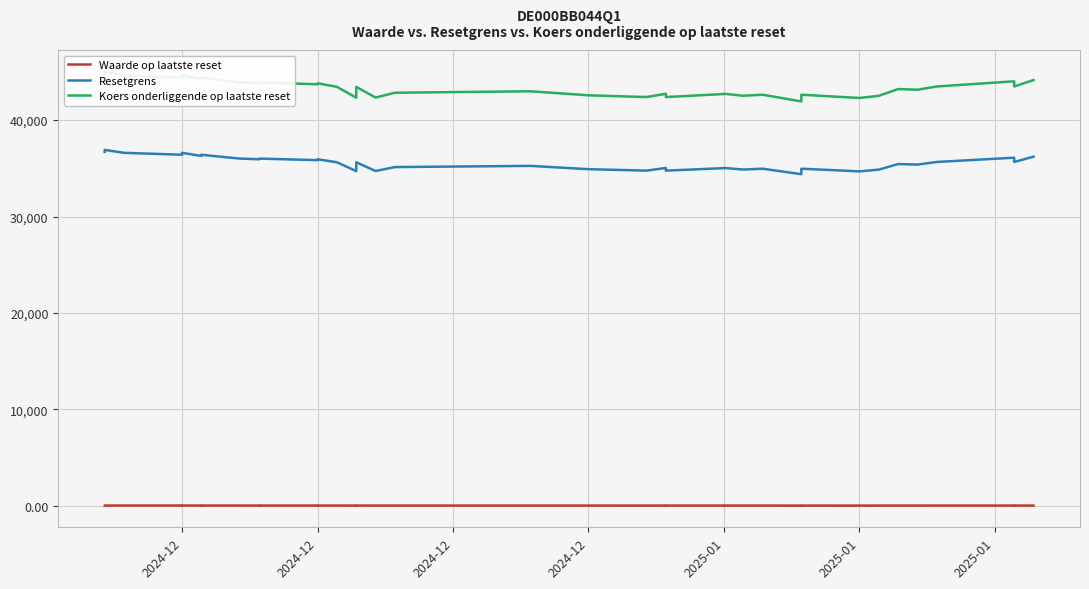

True or false: Waarde op laatste reset and Resetgrens intersect in this chart.

False